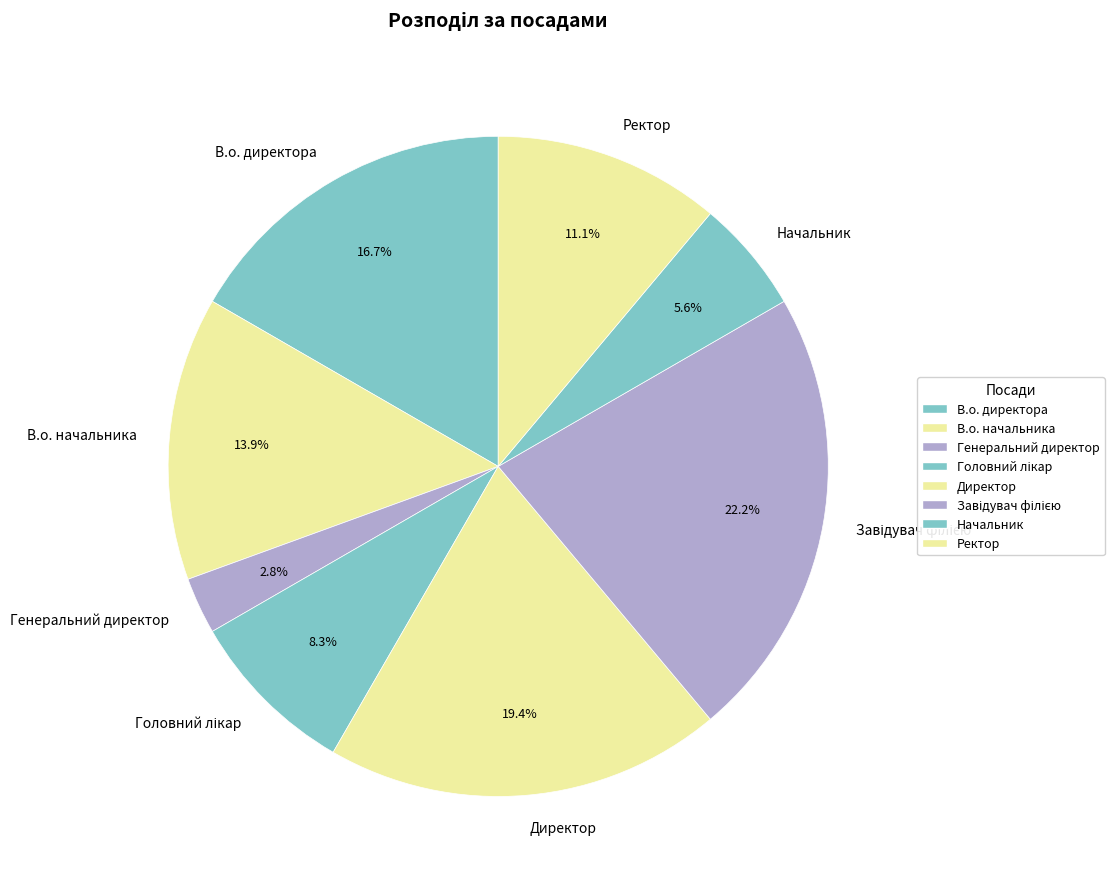

How much of the chart is everything except В.о. начальника?

86.1%